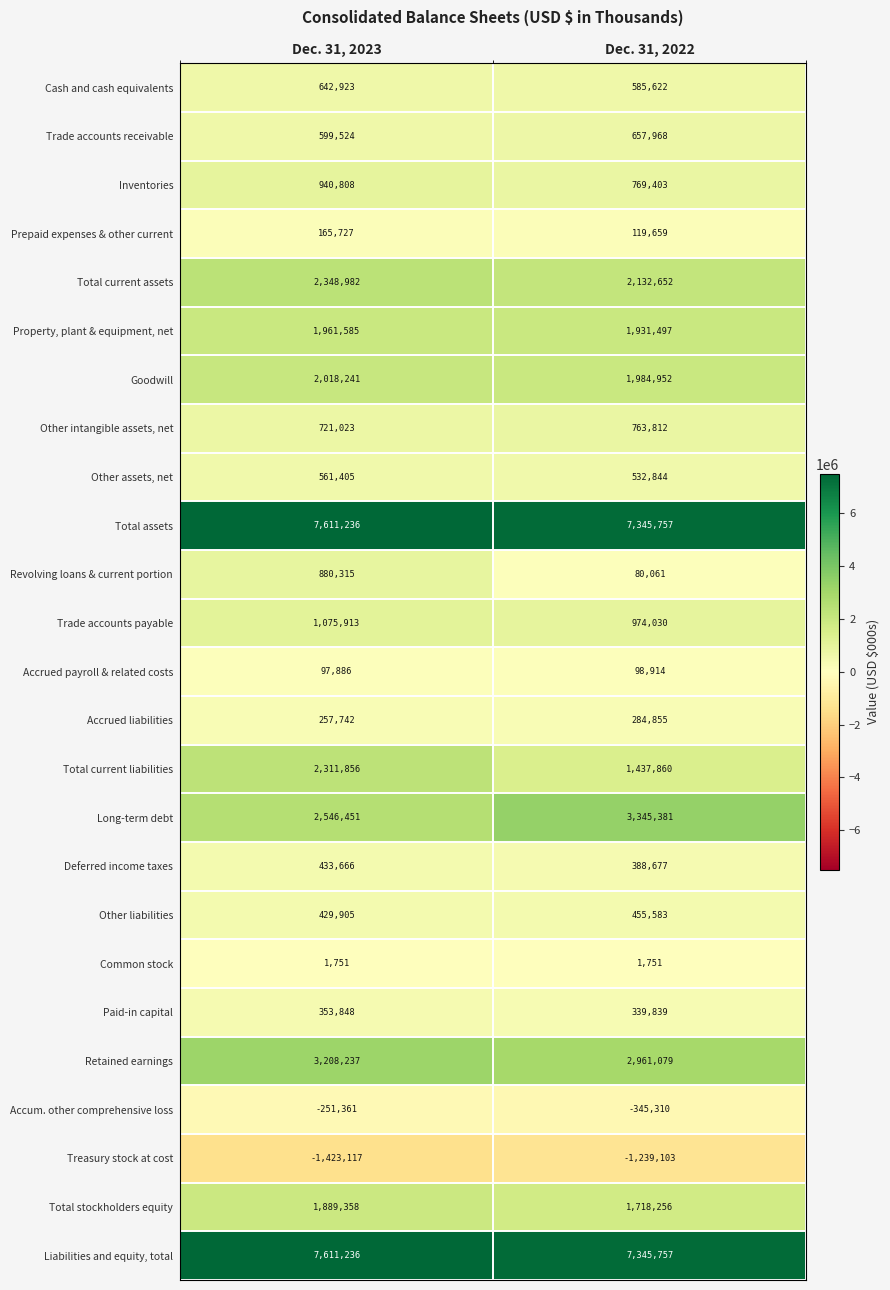

Is it true that Paid-in capital equals 339839 at Dec. 31, 2022?

True